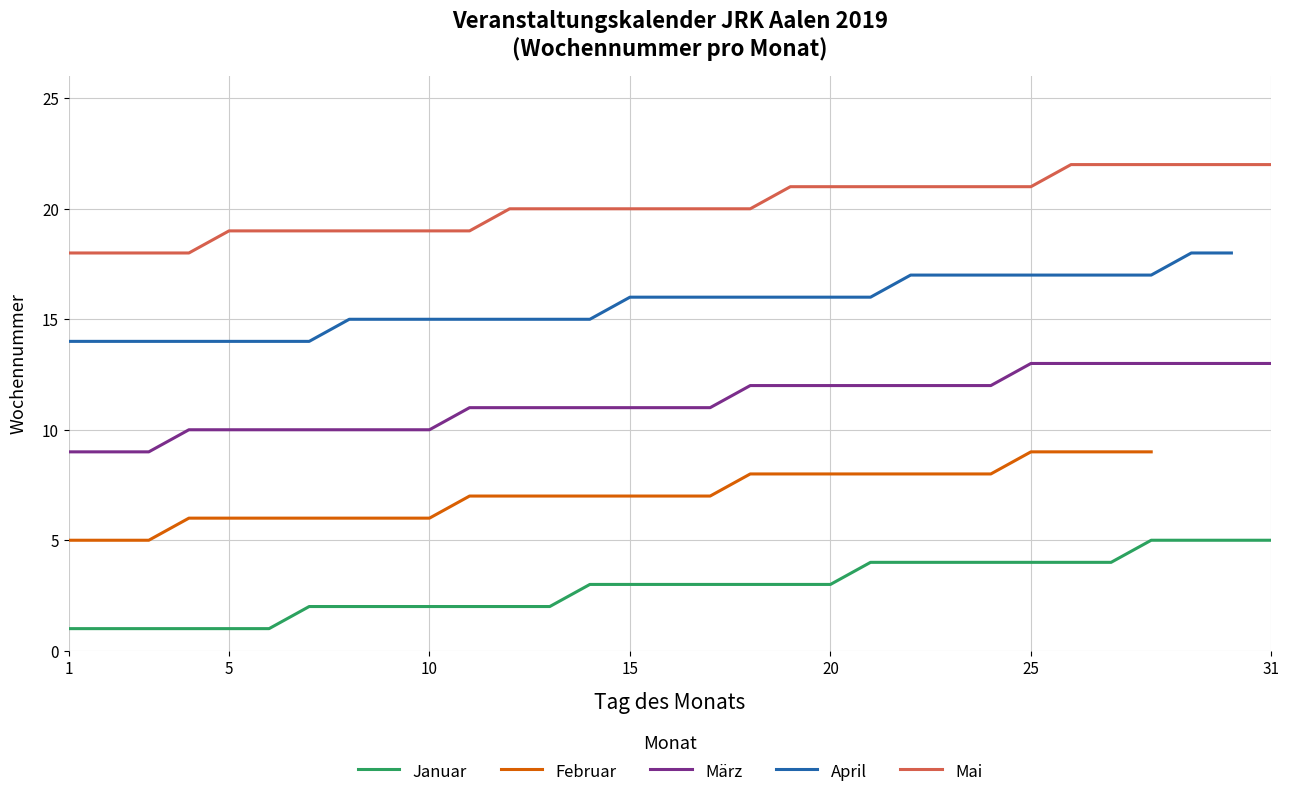

True or false: Januar and März cross at least once.

False